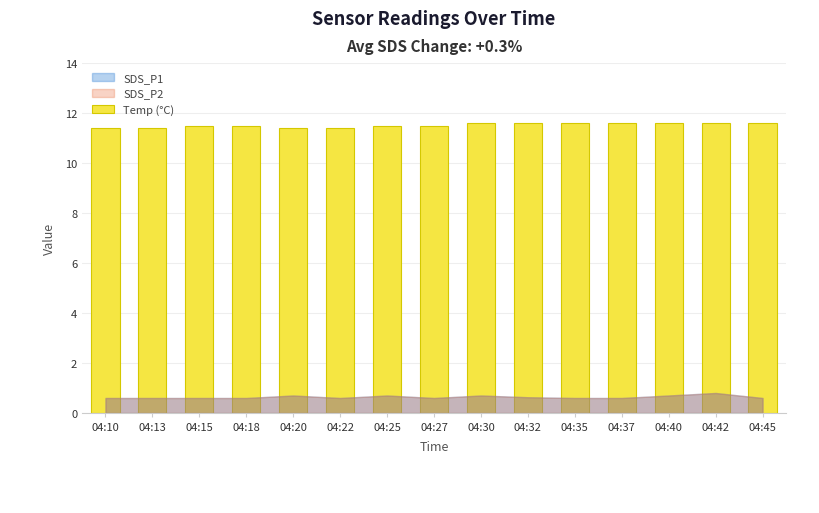

What is the minimum value shown in the chart?

11.4